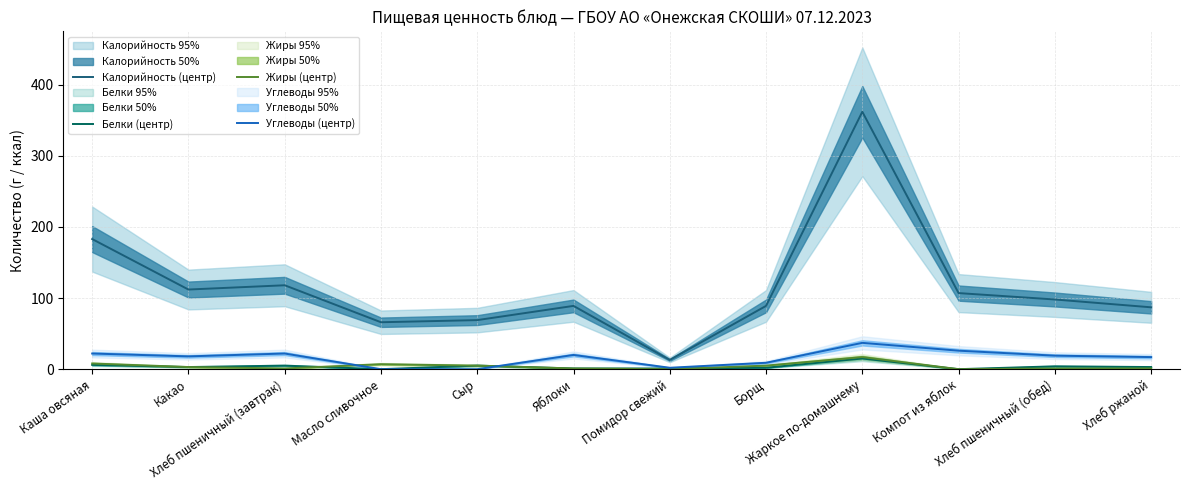

The value of Жиры (центр) at Хлеб пшеничный (обед) is 1. True or false?

True